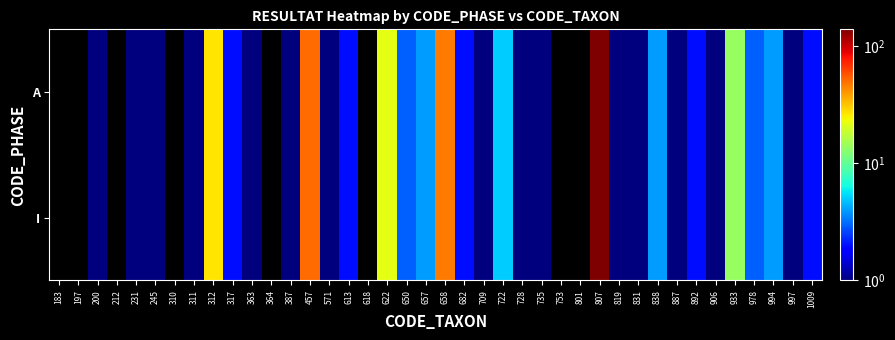

Count the number of categories in the chart.

40